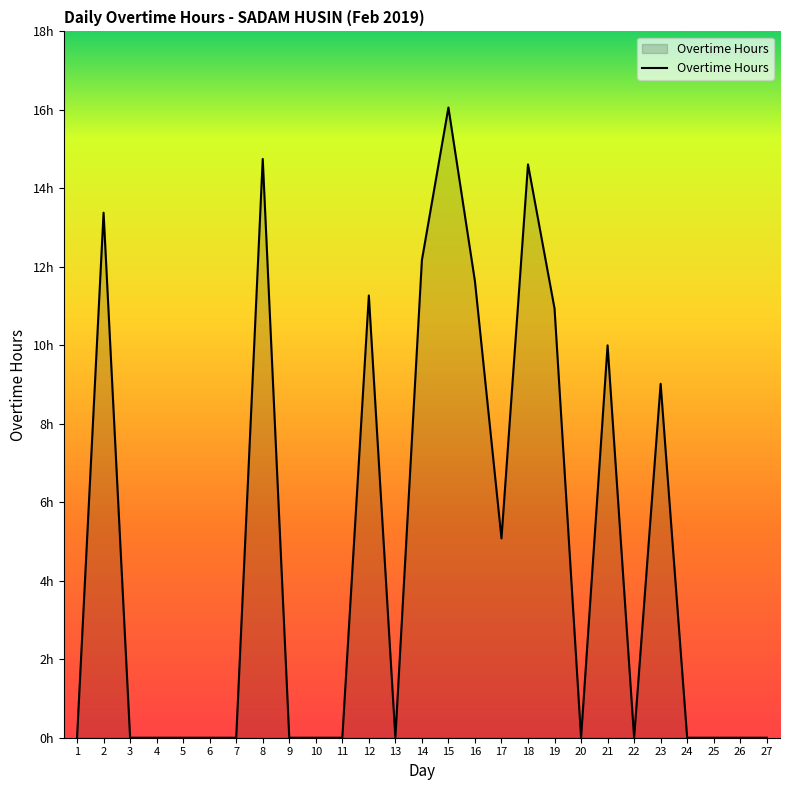

List the labels in order of value, smallest first.

1, 3, 4, 5, 6, 7, 9, 10, 11, 13, 20, 22, 24, 25, 26, 27, 17, 23, 21, 19, 12, 16, 14, 2, 18, 8, 15